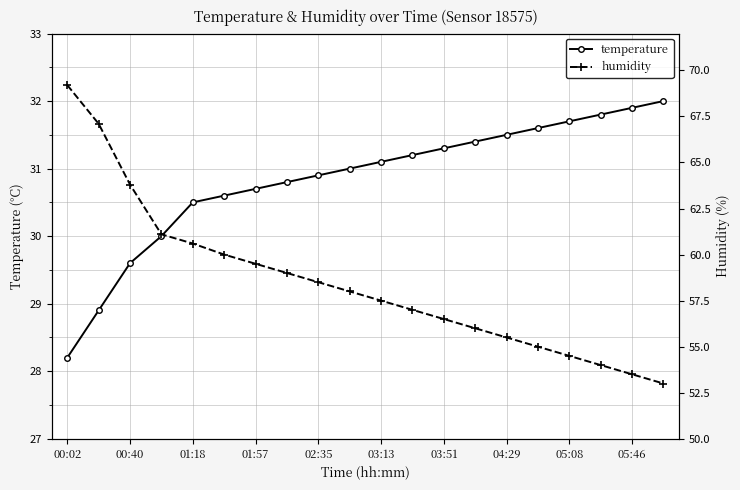

At which label does temperature reach its minimum?

00:02